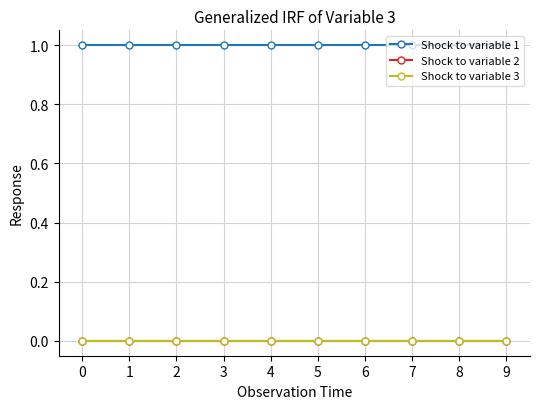

Reading right to left, what are all the values shown in this chart?

Shock to variable 1: 9=1	8=1	7=1	6=1	5=1	4=1	3=1	2=1	1=1	0=1
Shock to variable 2: 9=0	8=0	7=0	6=0	5=0	4=0	3=0	2=0	1=0	0=0
Shock to variable 3: 9=0	8=0	7=0	6=0	5=0	4=0	3=0	2=0	1=0	0=0